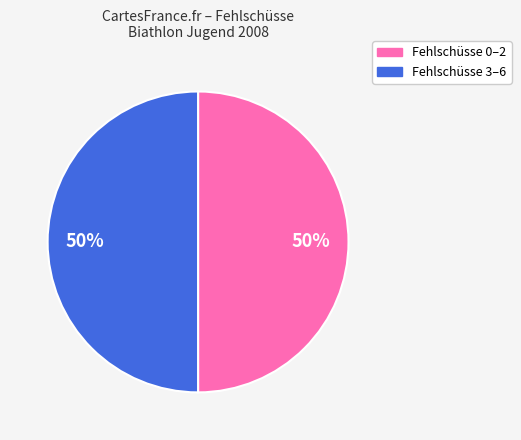

To the nearest percent, what is the average slice percentage?

50%